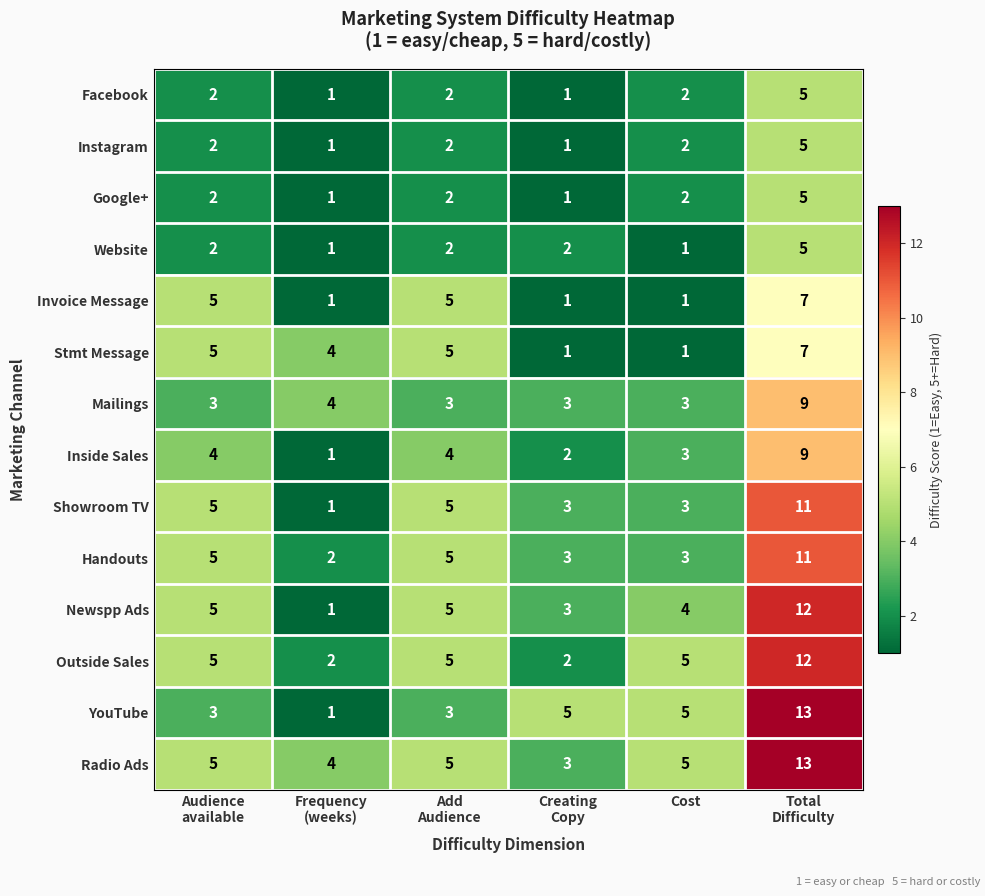

At how many categories does at least one series exceed 3?

6